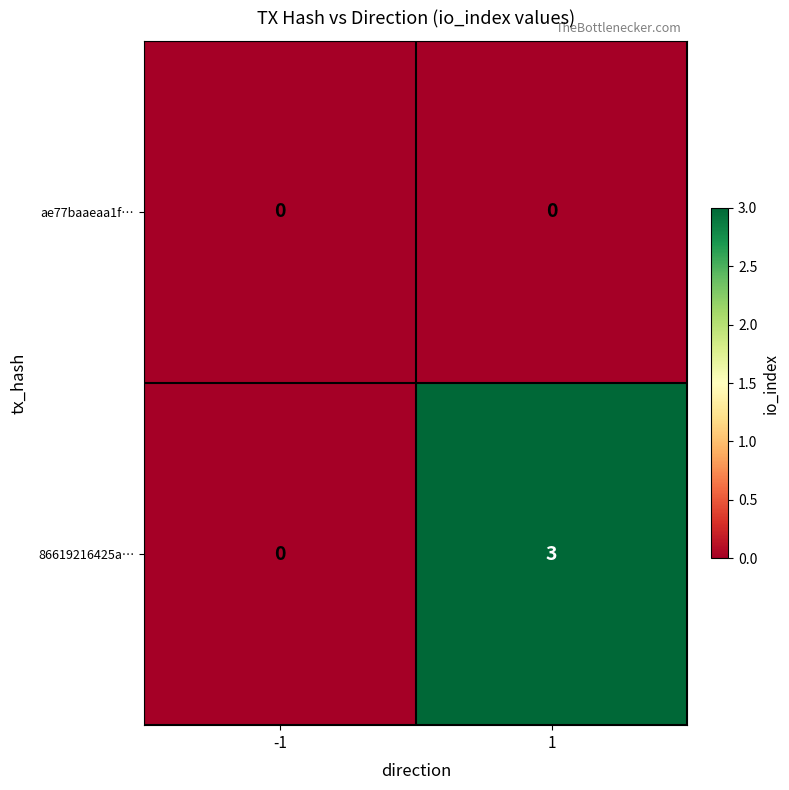

List the series in order of their peak value, lowest first.

ae77baaeaa1f…, 86619216425a…